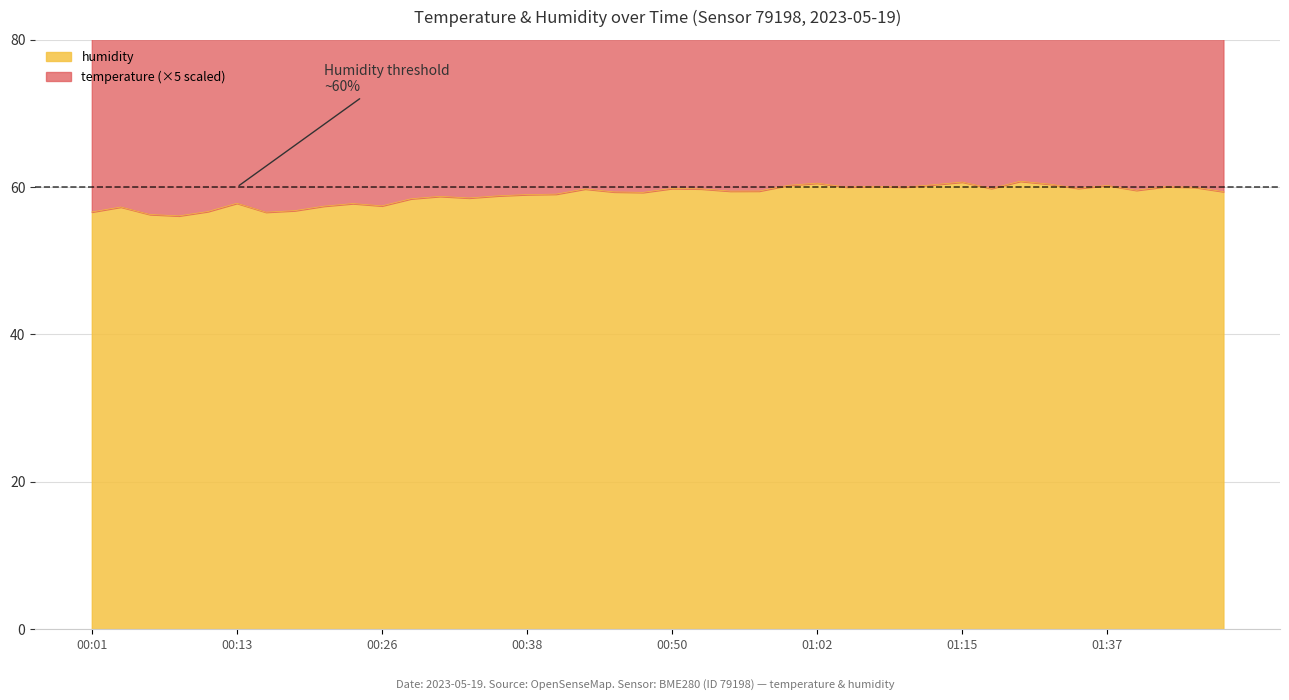

How many values are below 59?

16